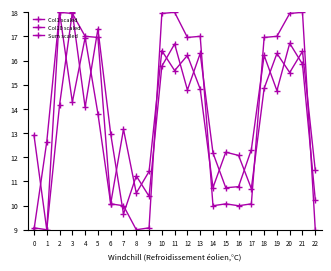

How many data points in Col10 scaled are above 14?

12